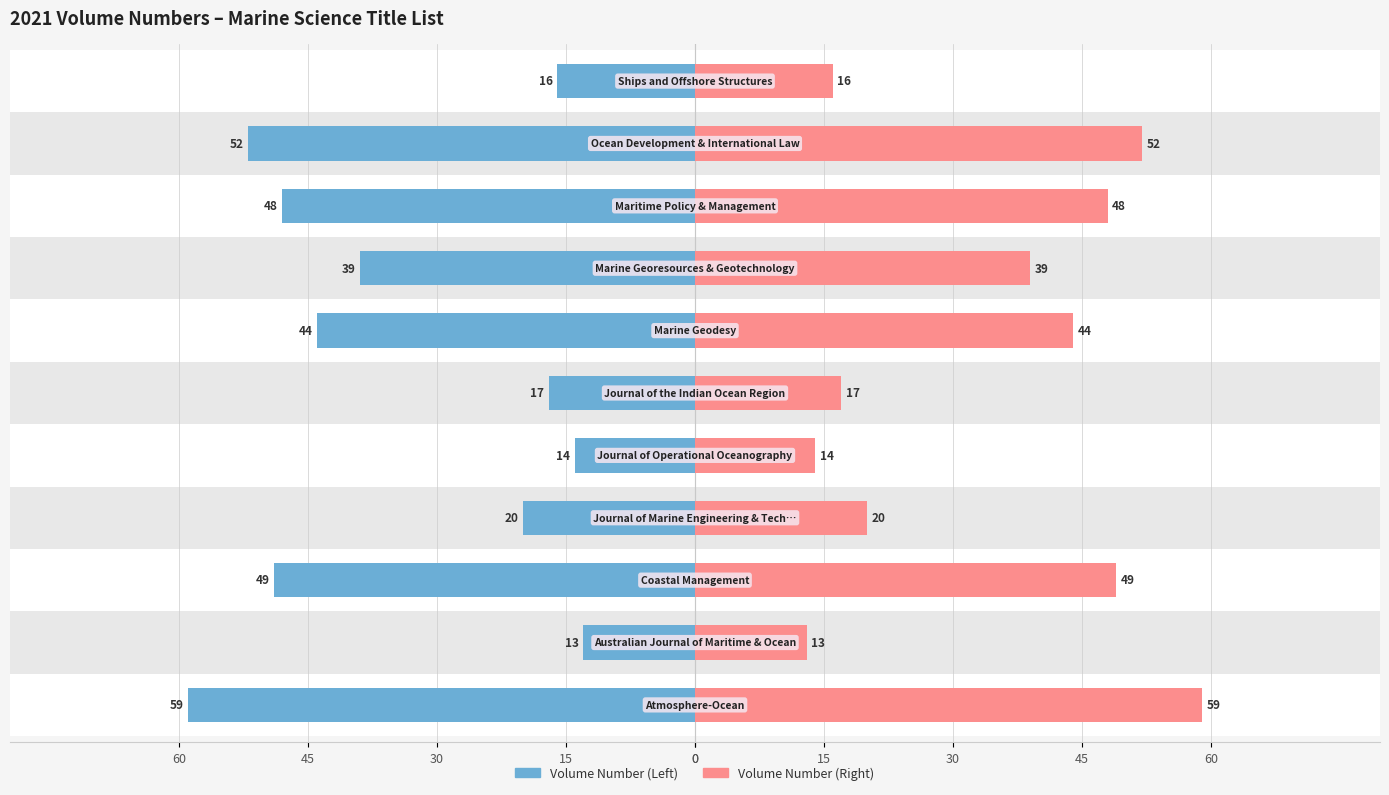

Reading left to right, what are all the values shown in this chart?

Volume Number: -59	-13	-49	-20	-14	-17	-44	-39	-48	-52	-16
Volume Number (mirror): 59	13	49	20	14	17	44	39	48	52	16